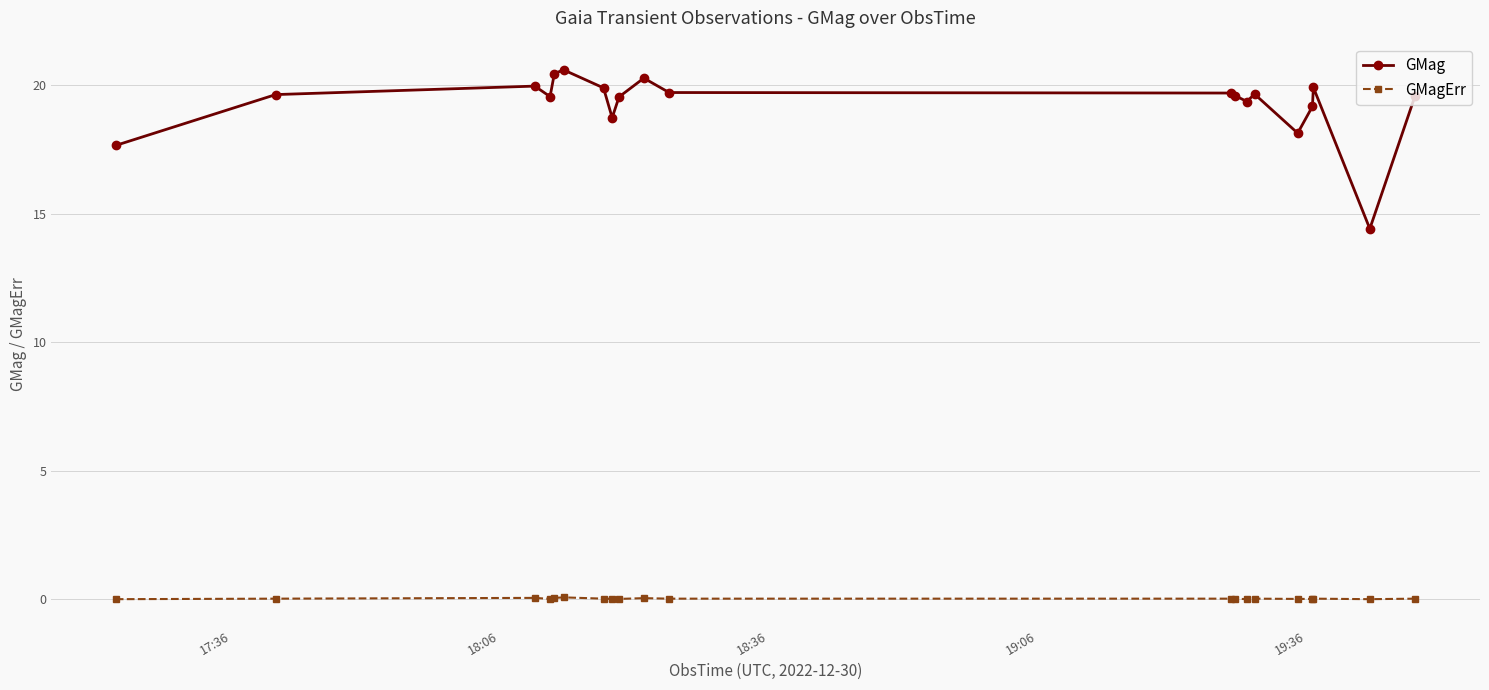

At how many categories does at least one series exceed 12?

20